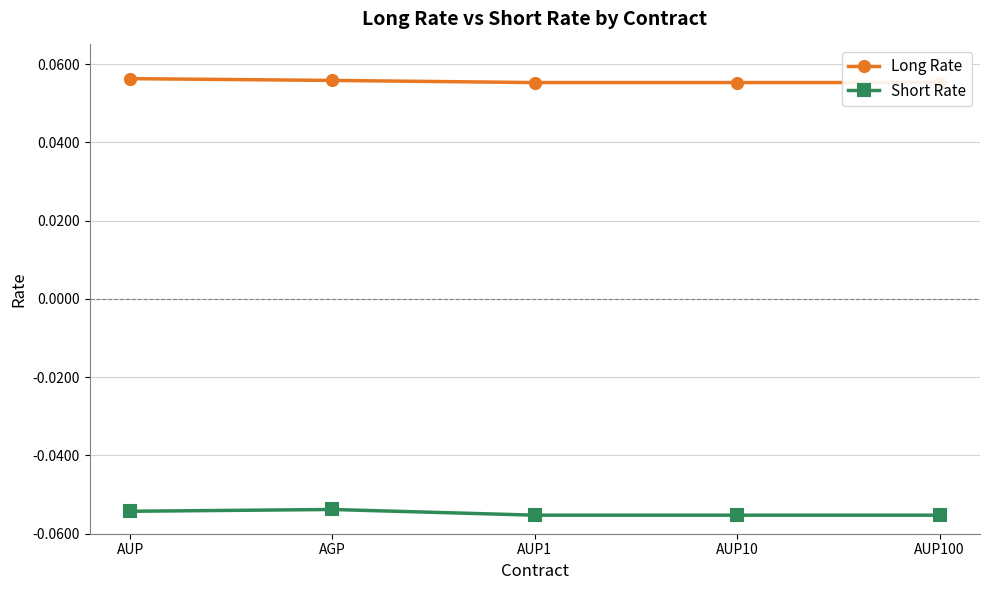

True or false: Long Rate and Short Rate cross at least once.

False